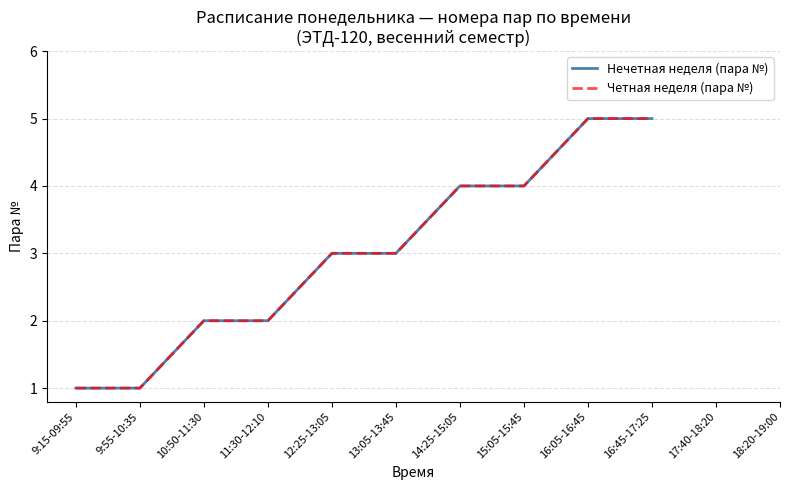

The Четная неделя (пара №) series shows 0 at 9:15-09:55. True or false?

False